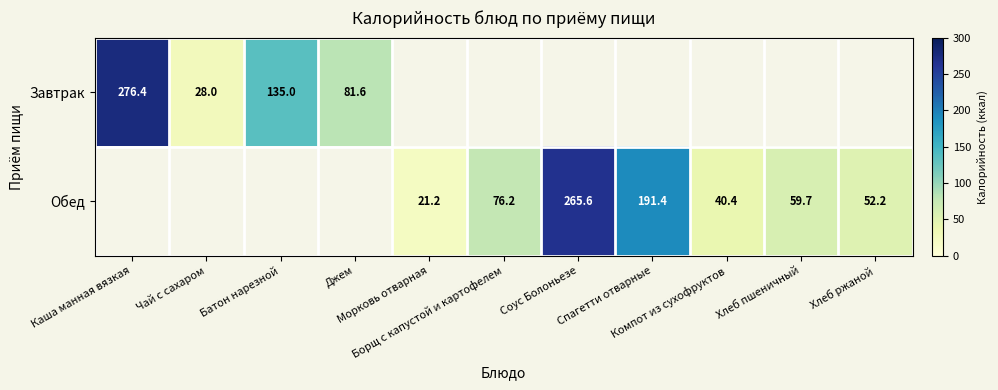

Between Борщ с капустой и картофелем and Хлеб ржаной, which series saw the biggest shift?

Обед